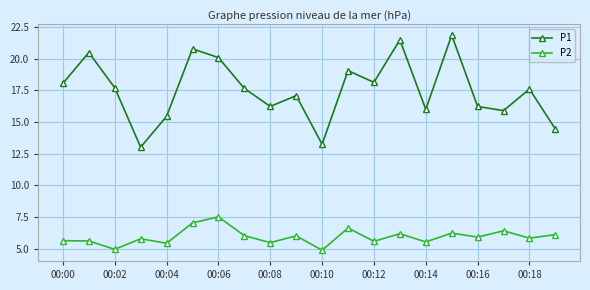

What is the smallest value displayed?

4.9